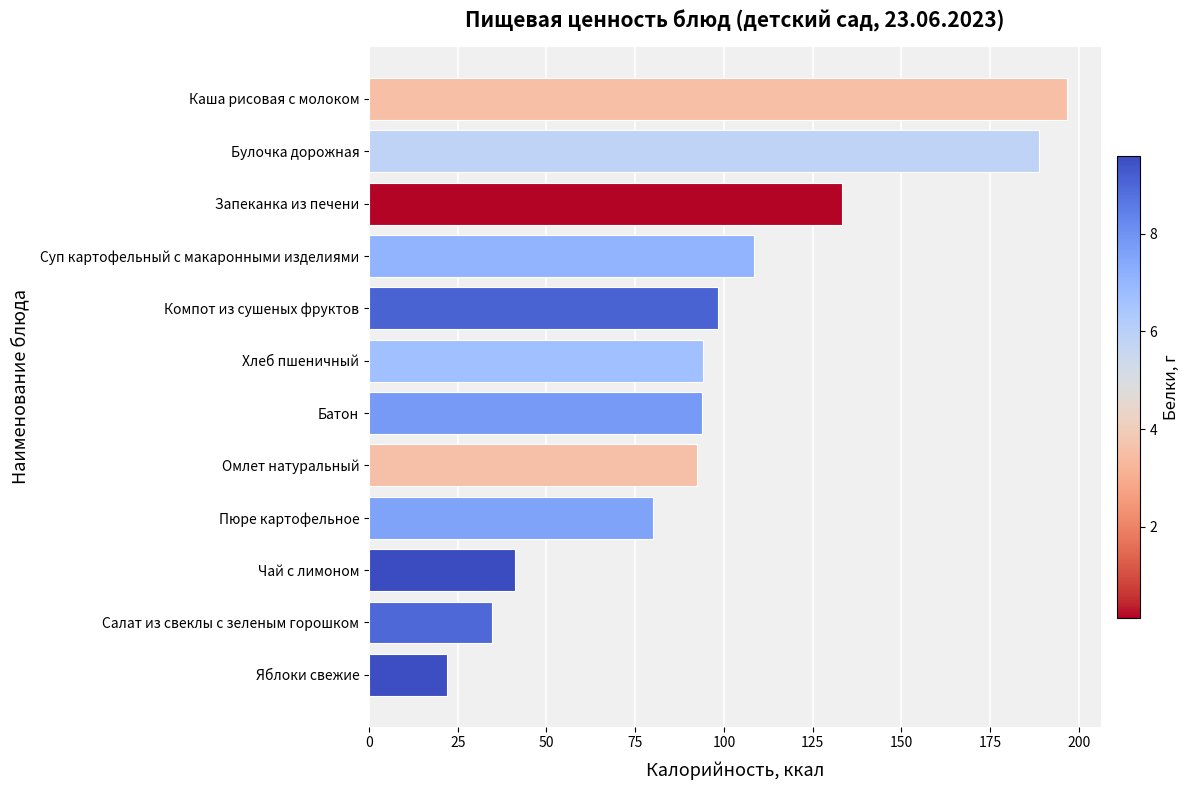

What is the maximum value shown in the chart?

196.5